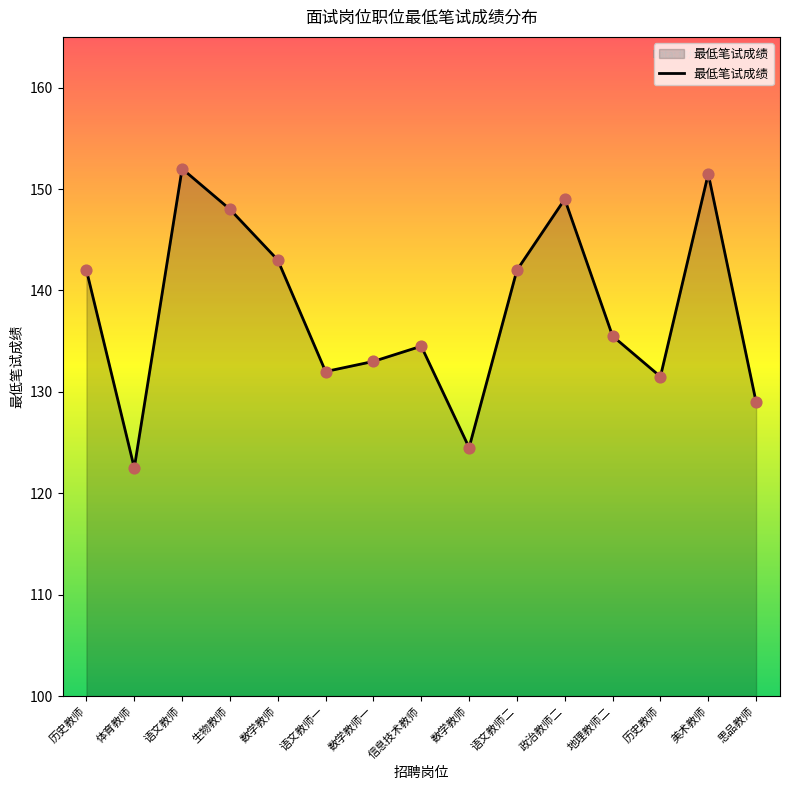

What is the change in value from 数学教师 to 数学教师一?

-10.0